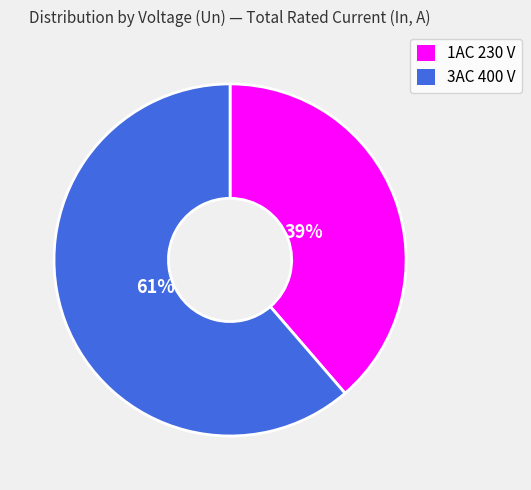

Which category has the biggest portion of the pie?

3AC 400 V